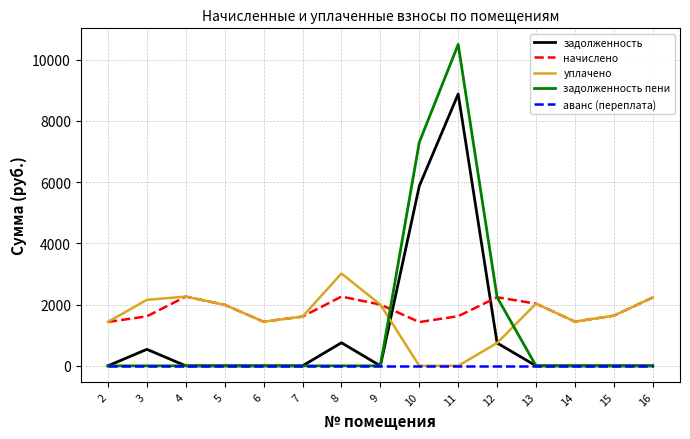

Rank the series by their maximum value, from lowest to highest.

аванс (переплата), начислено, уплачено, задолженность, задолженность пени